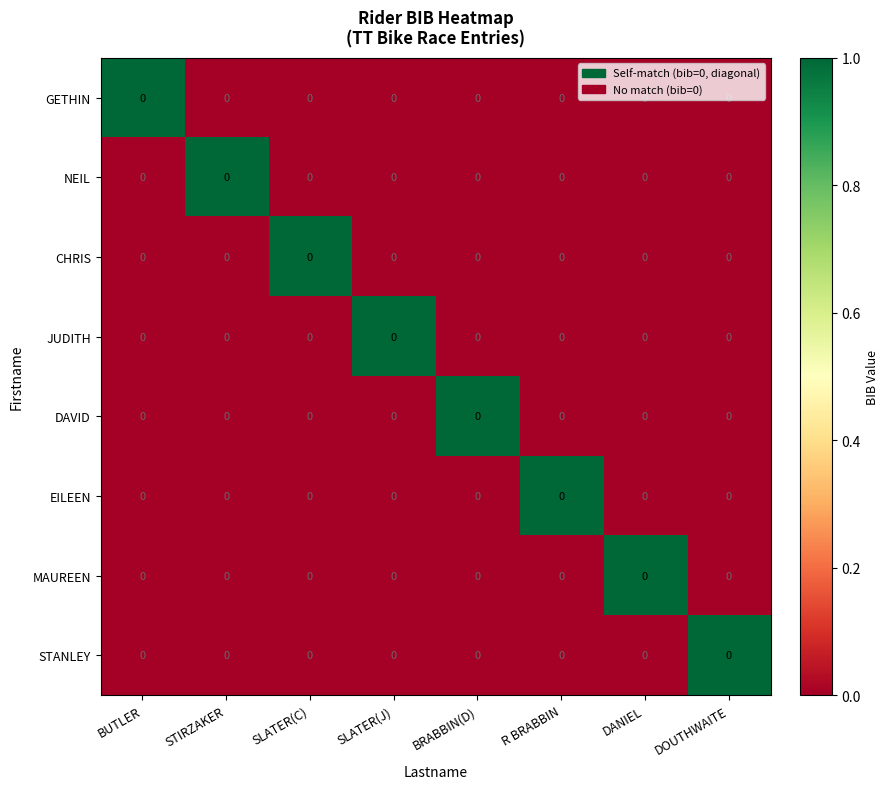

Which category has the lowest value in the MAUREEN series?

BUTLER